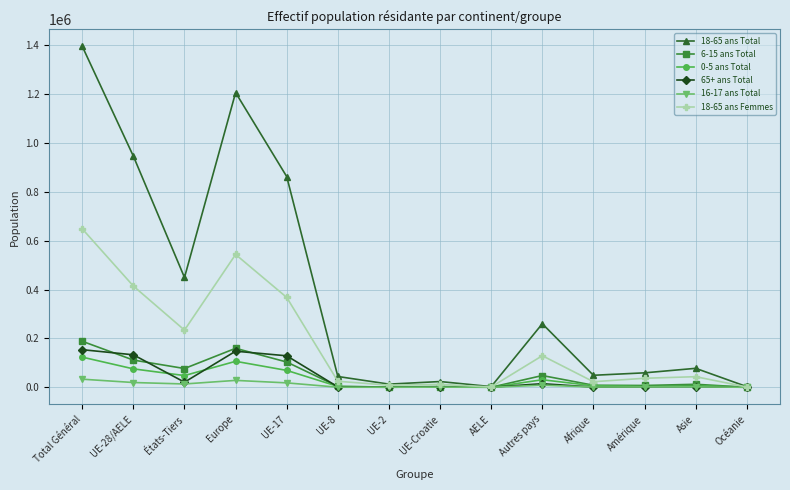

Is the value of 18-65 ans Total at Europe greater than the value of 0-5 ans Total at Autres pays?

Yes